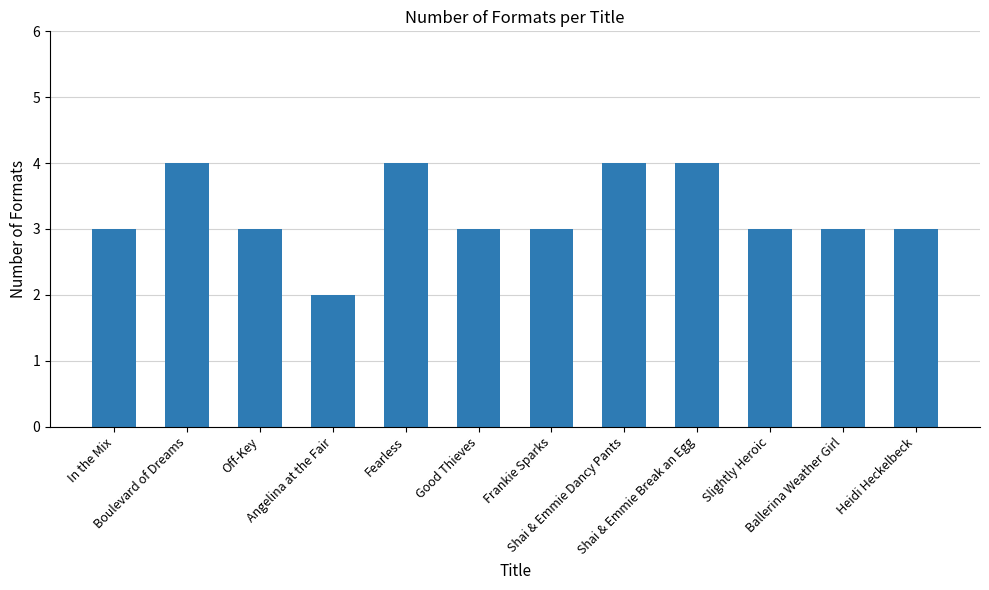

How many distinct data groups are displayed?

1